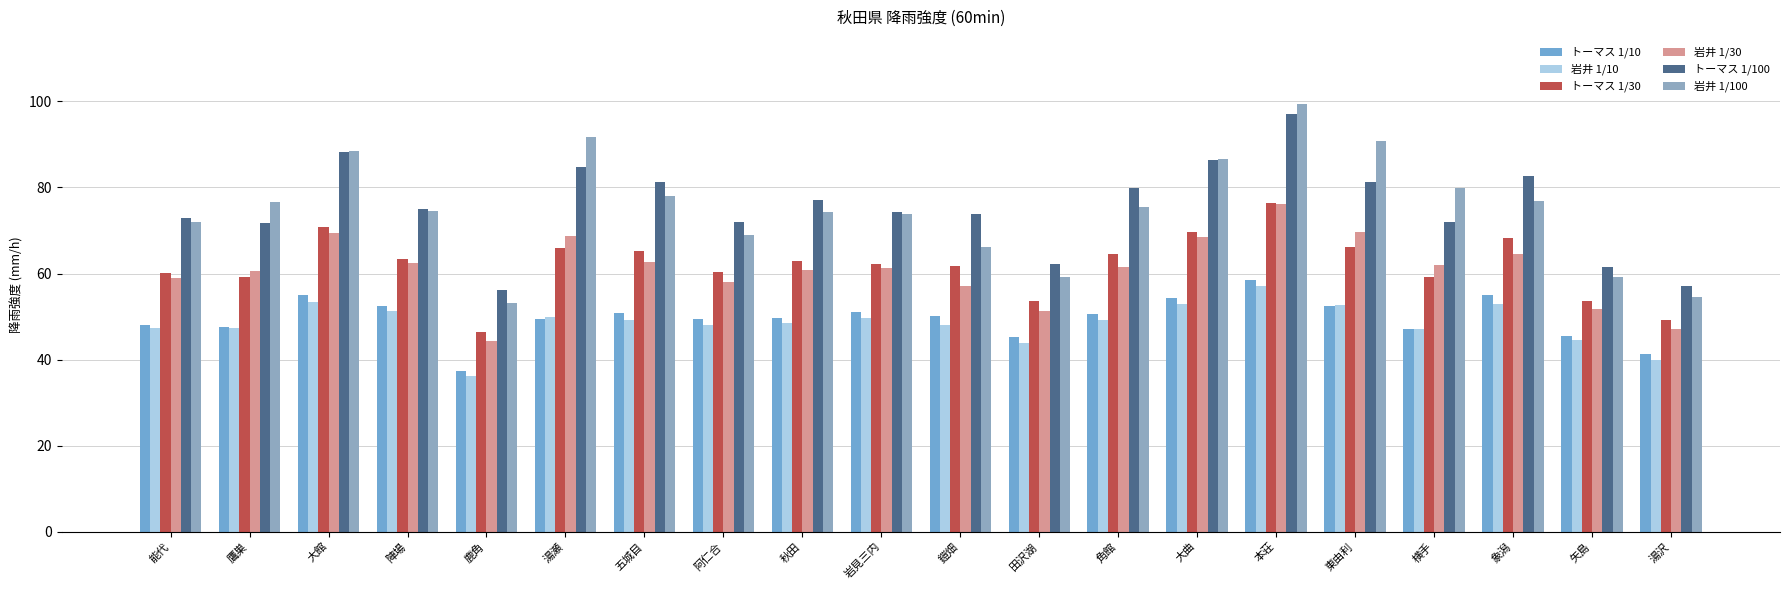

Which series has the largest total across all categories?

トーマス 1/100